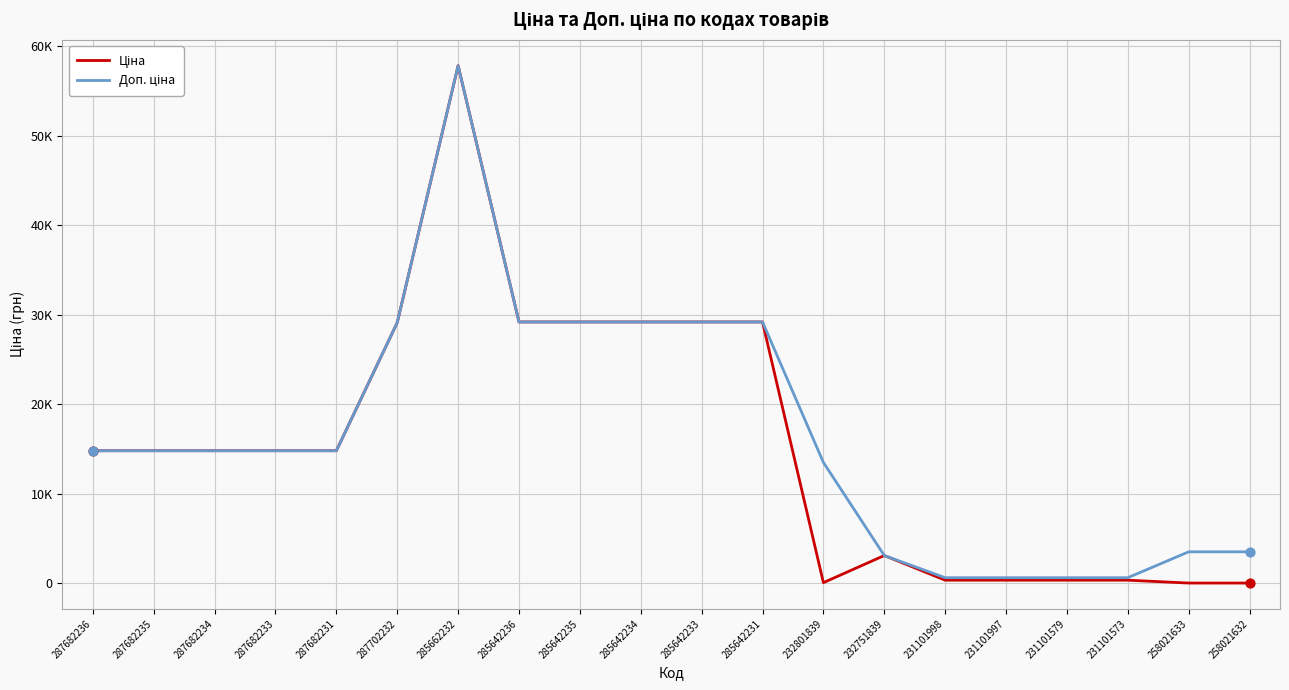

Is the value of Доп. ціна at 231101579 greater than the value of Ціна at 231101573?

Yes